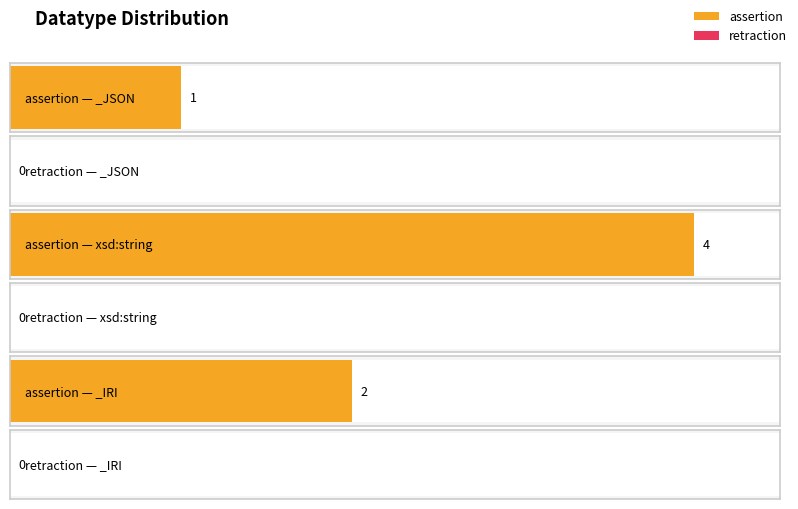

Are the bars grouped side by side (vs. stacked)?

Yes